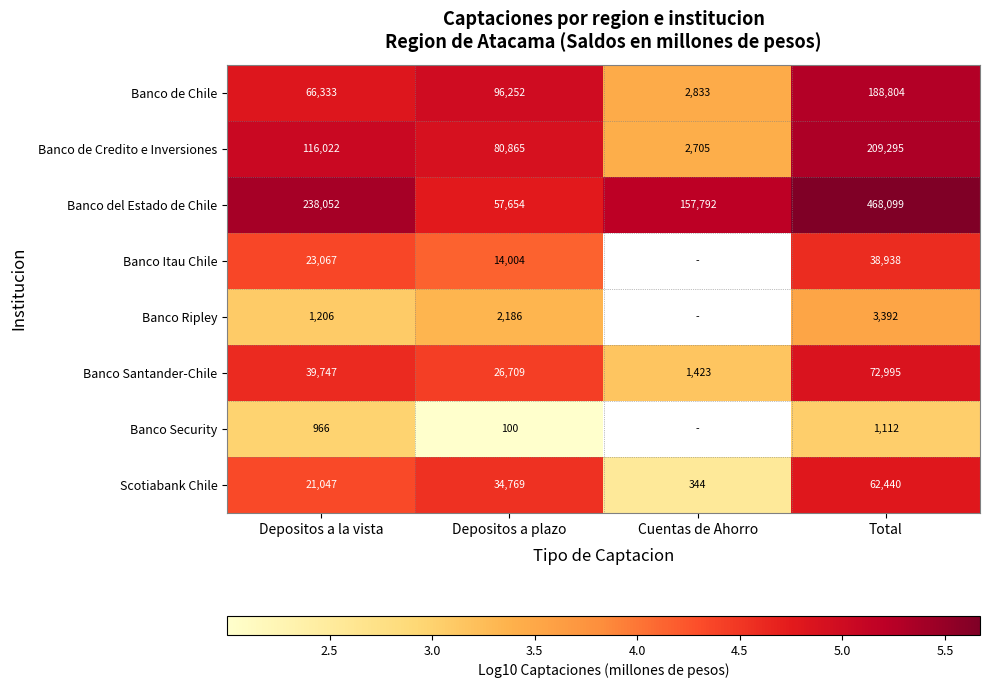

Between Depositos a la vista and Depositos a plazo, which series saw the biggest shift?

Banco del Estado de Chile